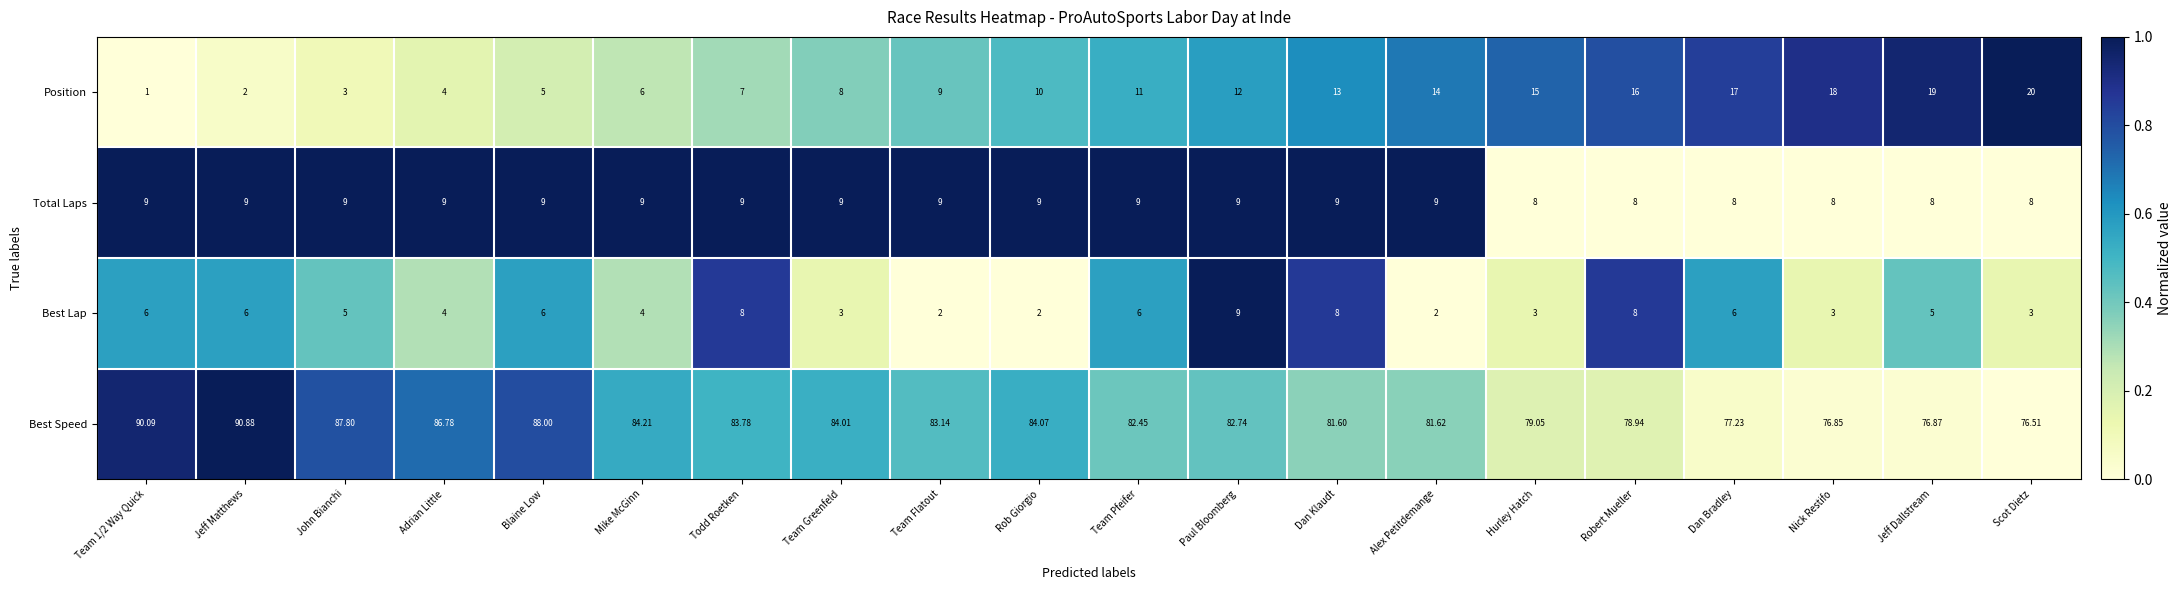

Which series changed the most between Blaine Low and Robert Mueller?

Position